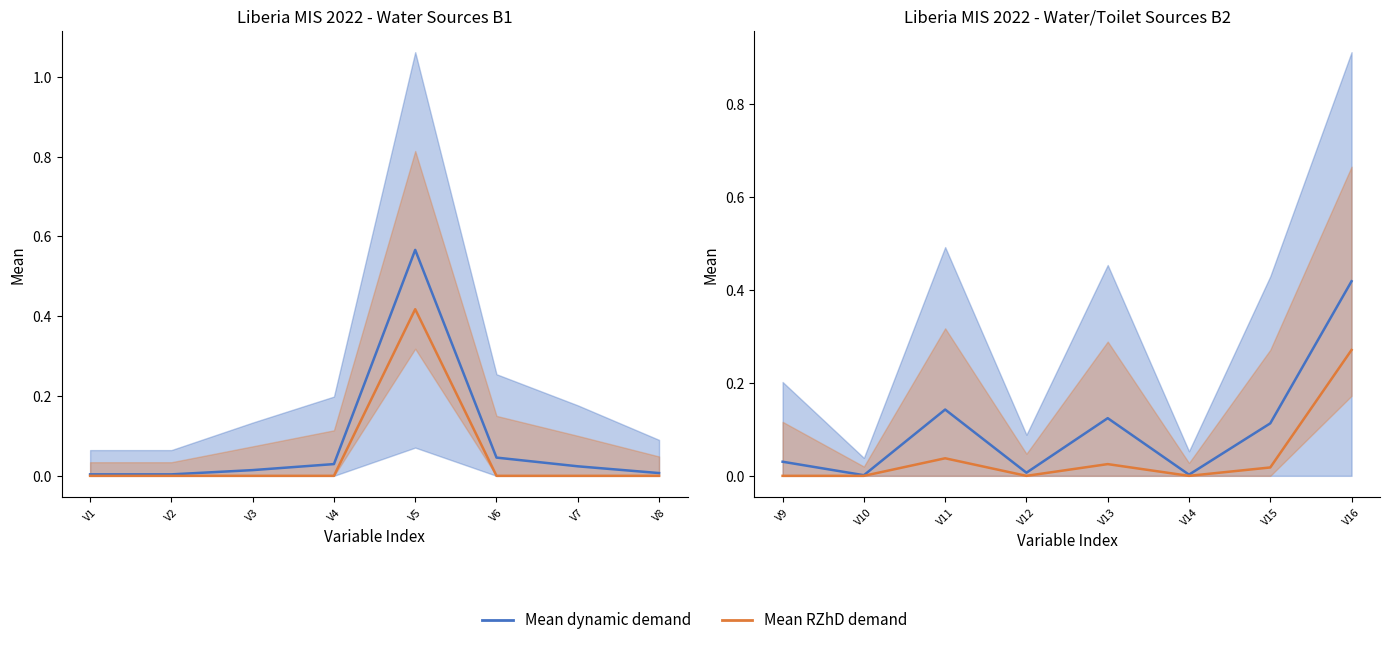

True or false: Mean RZhD demand and Mean dynamic demand cross at least once.

False